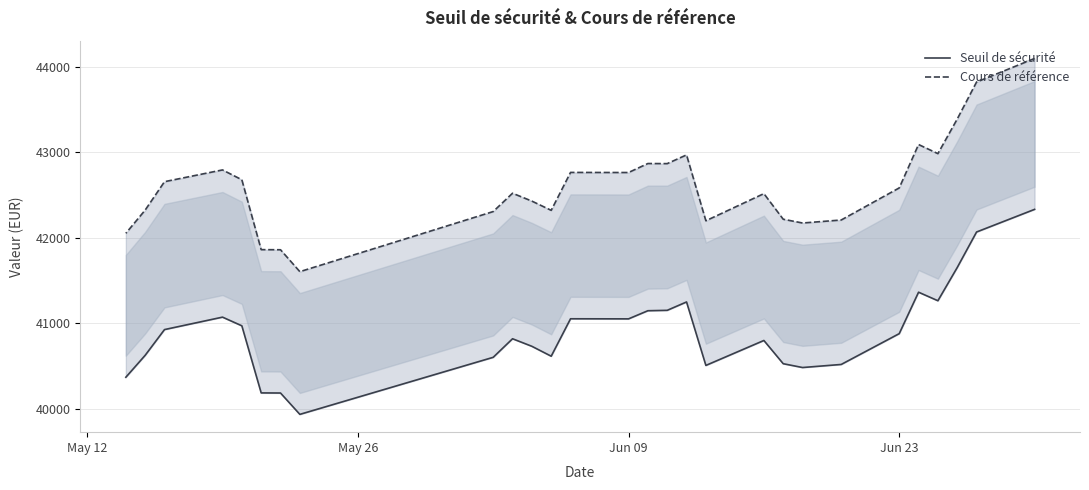

True or false: Cours de référence has more than 0 points higher than both neighbors.

True